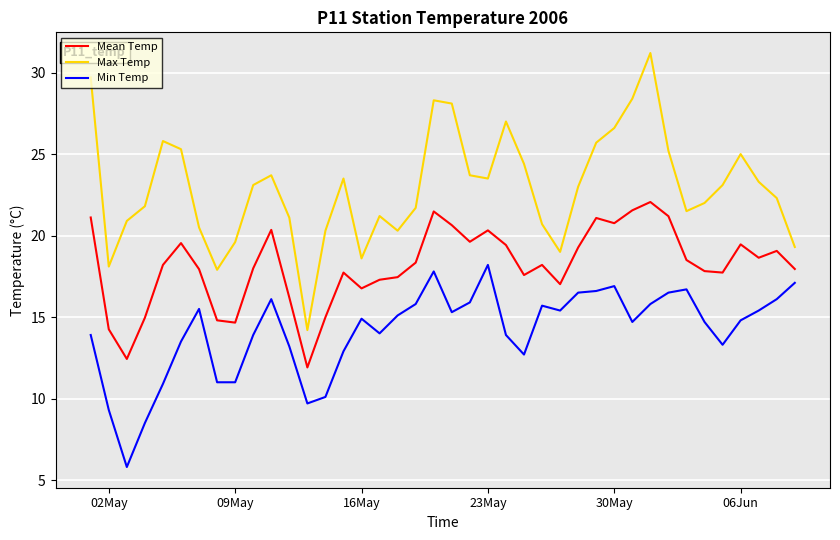

Which series has the largest total across all categories?

Max Temp